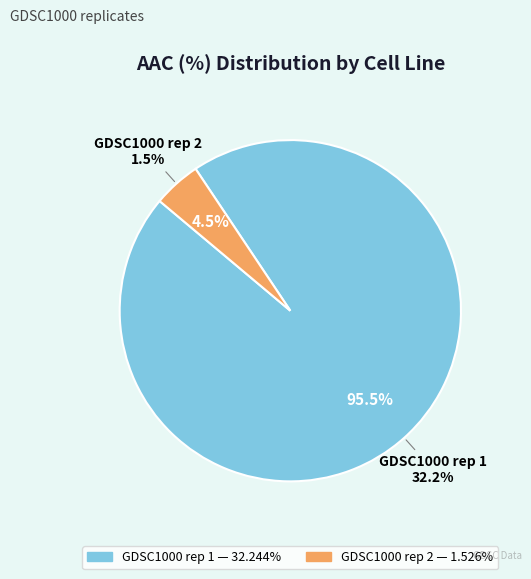

Which category has the smallest portion of the pie?

GDSC1000 rep 2